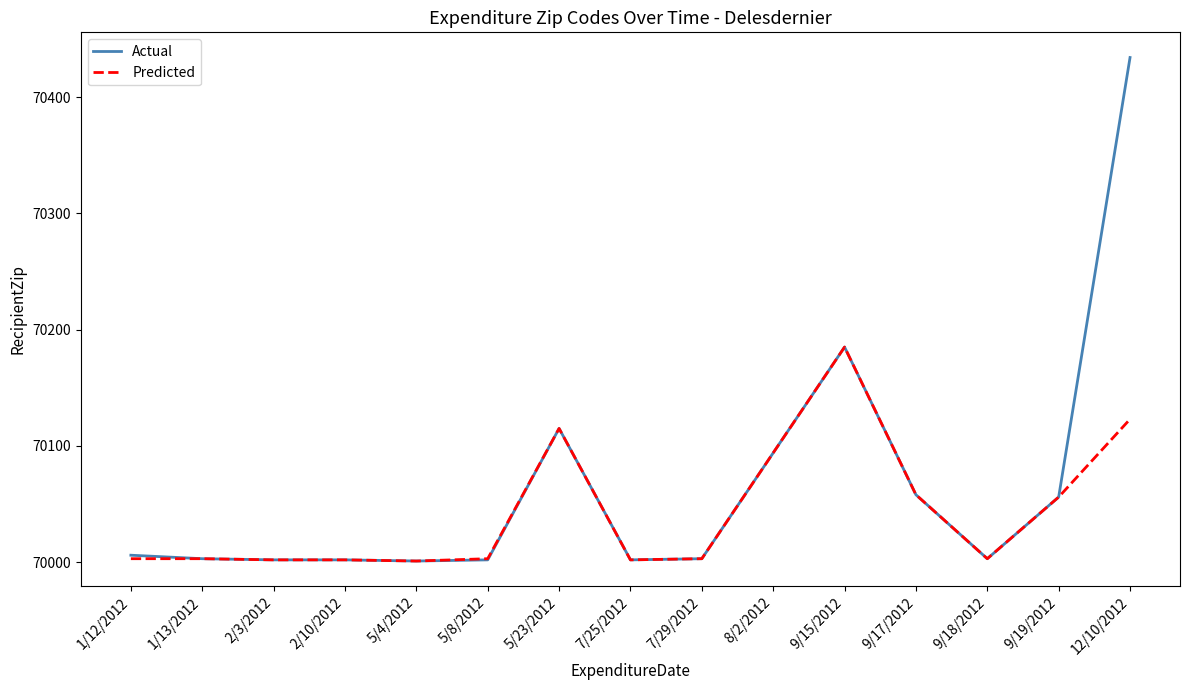

What position from the right is 2/3/2012?

13